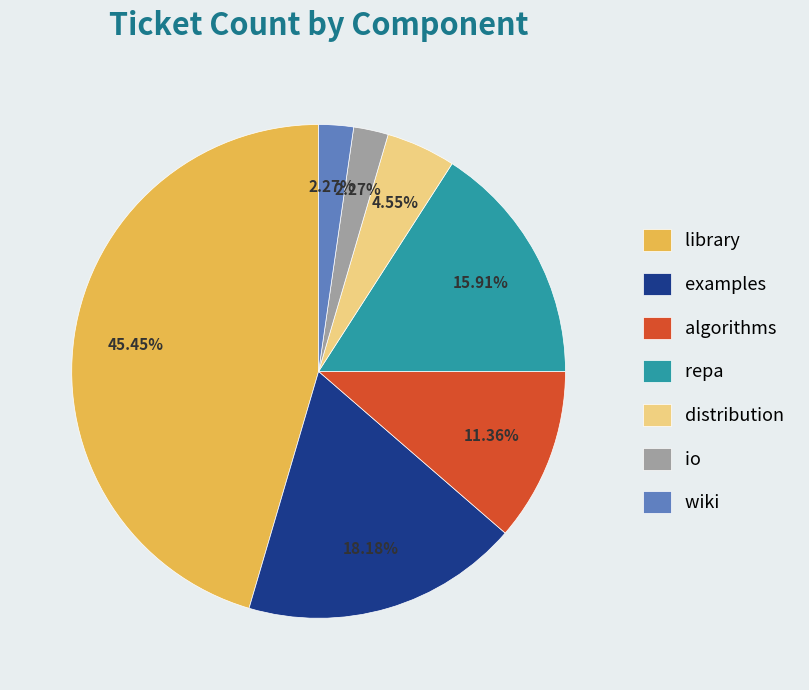

To the nearest percent, what is the combined percentage of algorithms and wiki?

14%